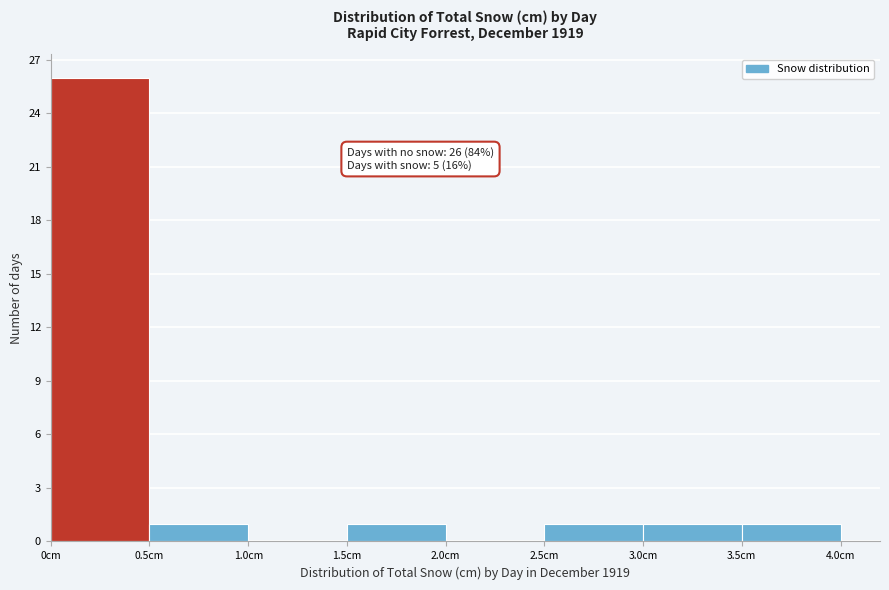

Which range on the x-axis has the tallest bar?

0.0 to 0.5